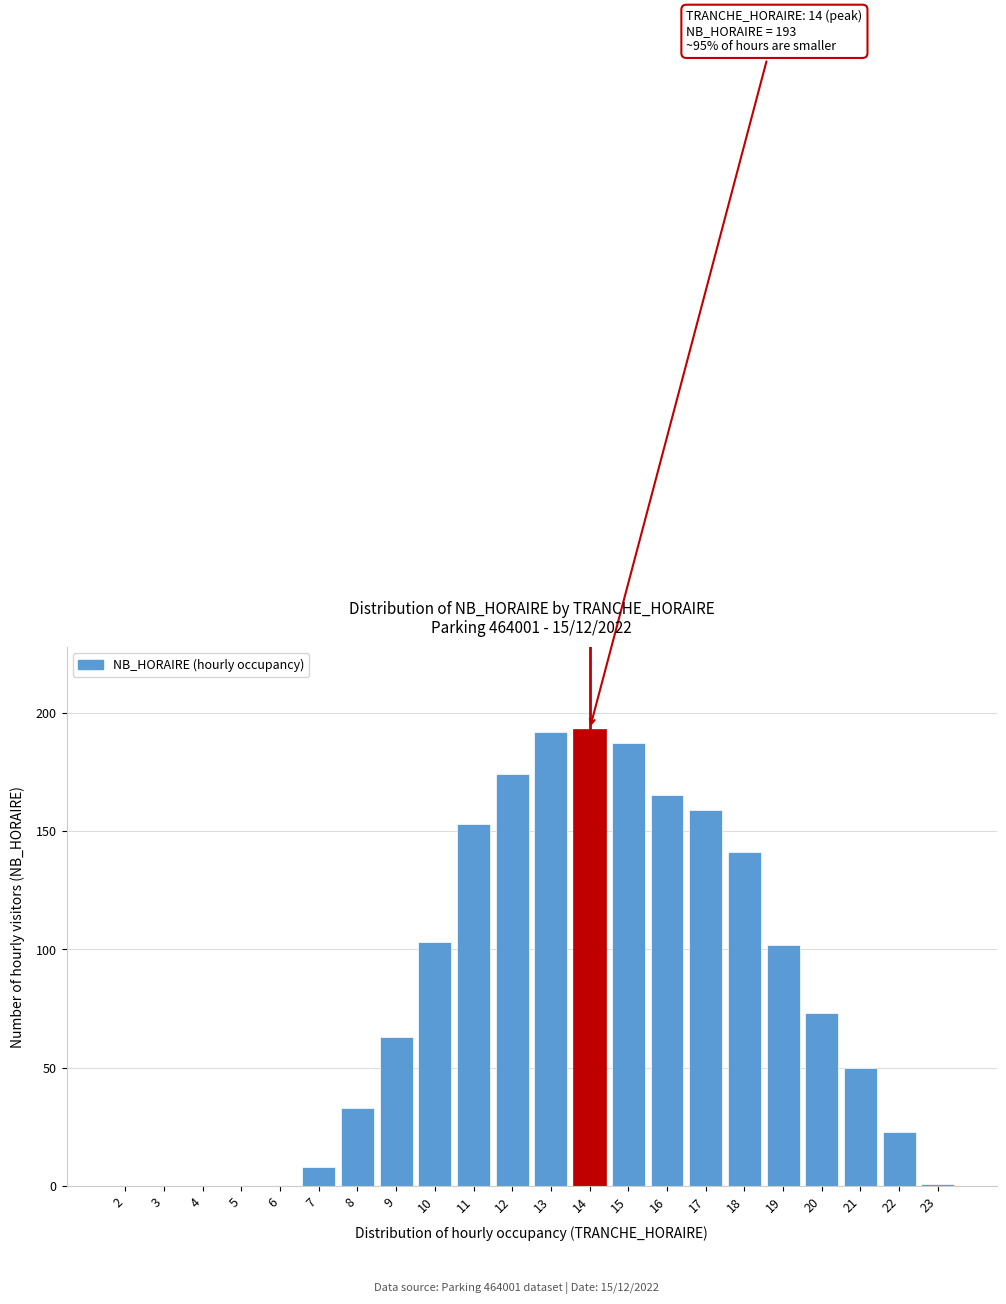

Reading left to right, what are all the values shown in this chart?

2=0	3=0	4=0	5=0	6=0	7=8	8=33	9=63	10=103	11=153	12=174	13=192	14=193	15=187	16=165	17=159	18=141	19=102	20=73	21=50	22=23	23=1